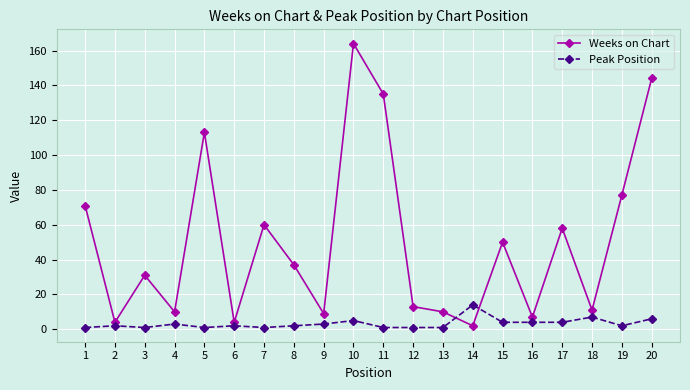

Reading left to right, list all the values displayed in this chart.

Weeks on Chart: 71	4	31	10	113	4	60	37	9	164	135	13	10	2	50	7	58	11	77	144
Peak Position: 1	2	1	3	1	2	1	2	3	5	1	1	1	14	4	4	4	7	2	6